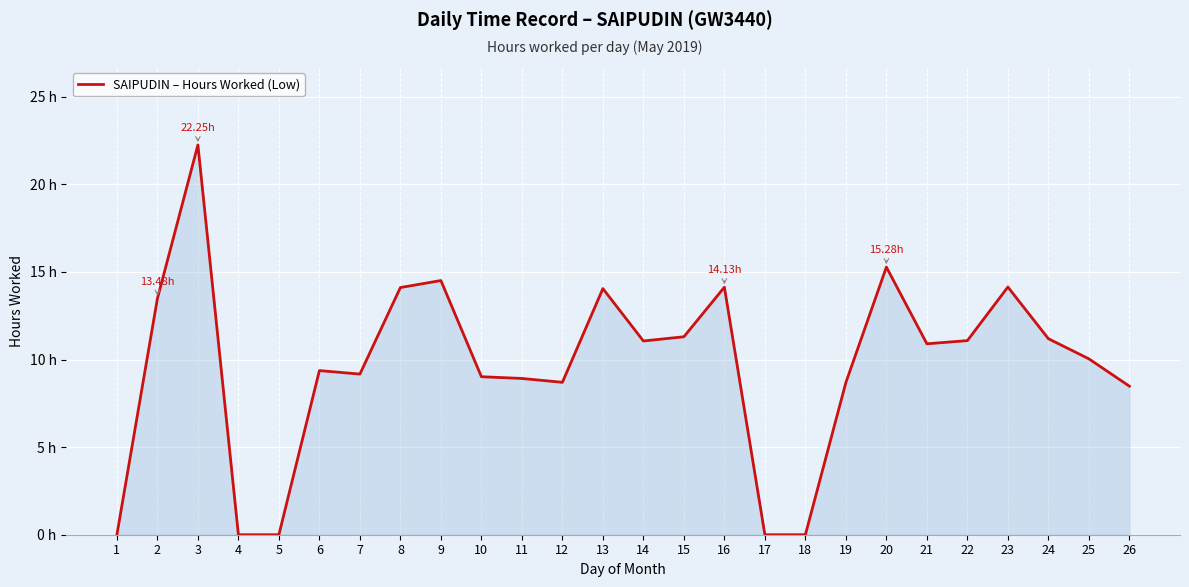

Does the chart have visible grid lines?

Yes